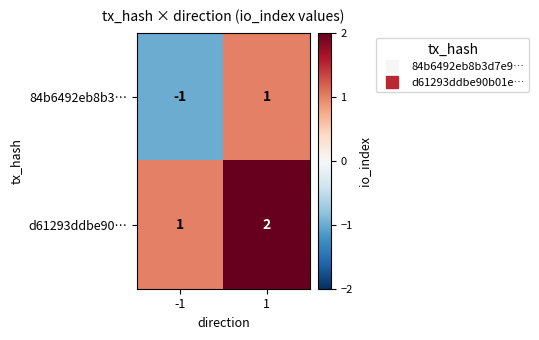

Is it true that 84b6492eb8b3… equals 2 at 1?

False